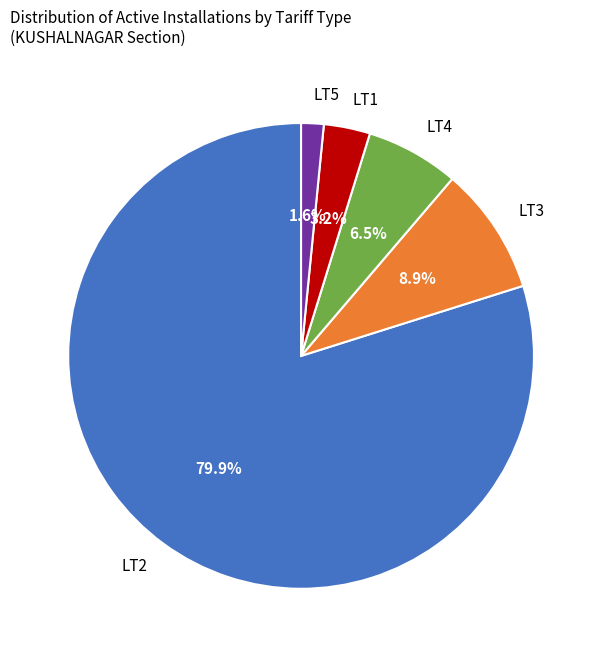

Is it true that LT3 is 9% of the pie?

True